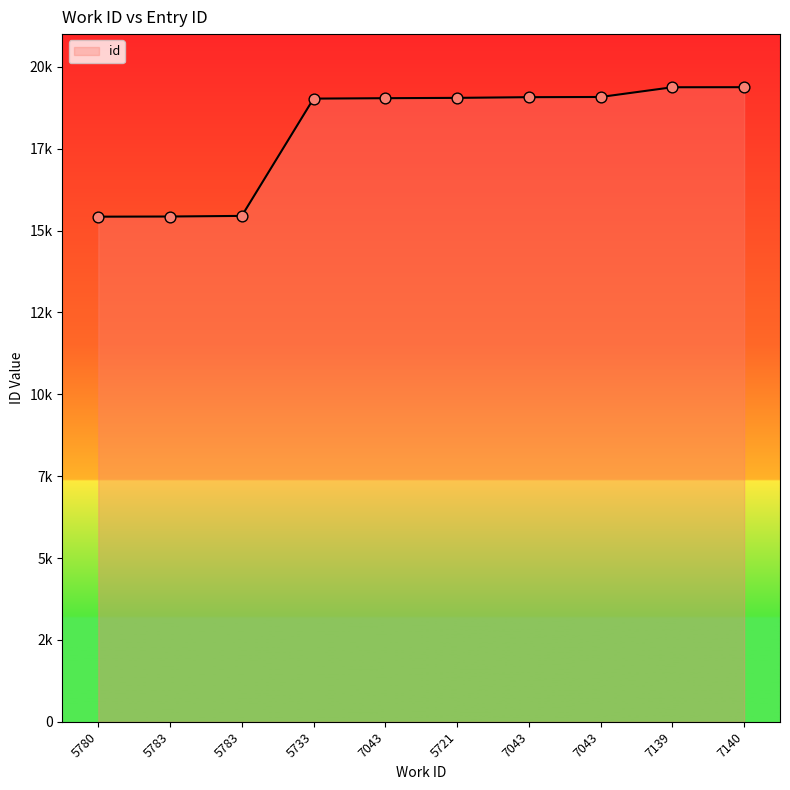

What is the change in value from 7043 to 7140?

+299